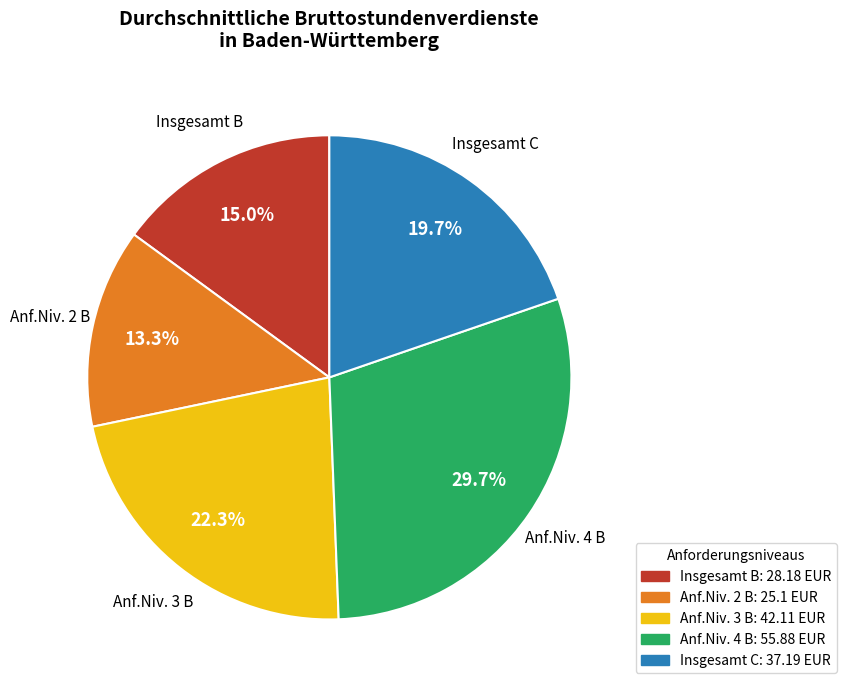

How many slices are in this pie chart?

5